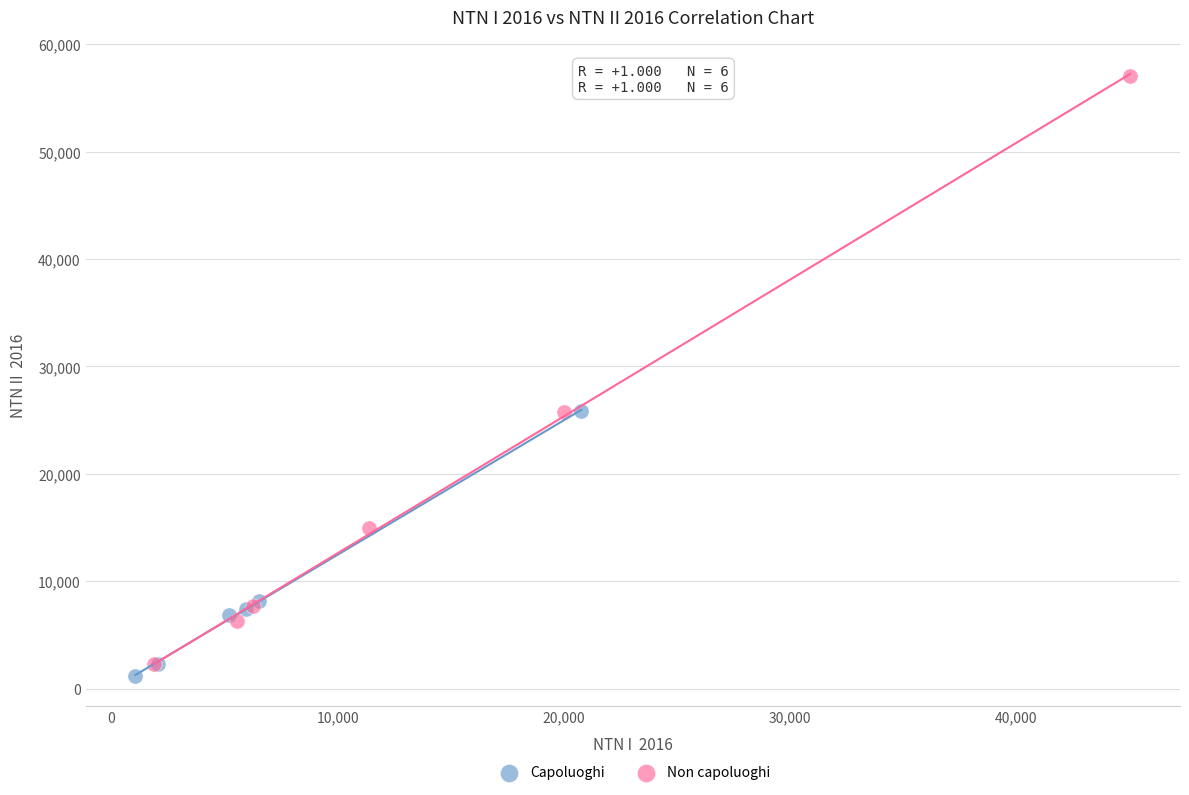

Which series has the largest Y range (max minus min)?

Non capoluoghi